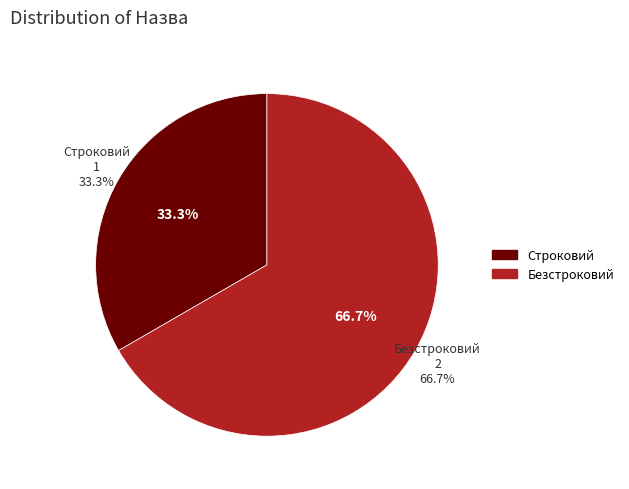

The Безстроковий slice represents 67% of the pie. True or false?

True